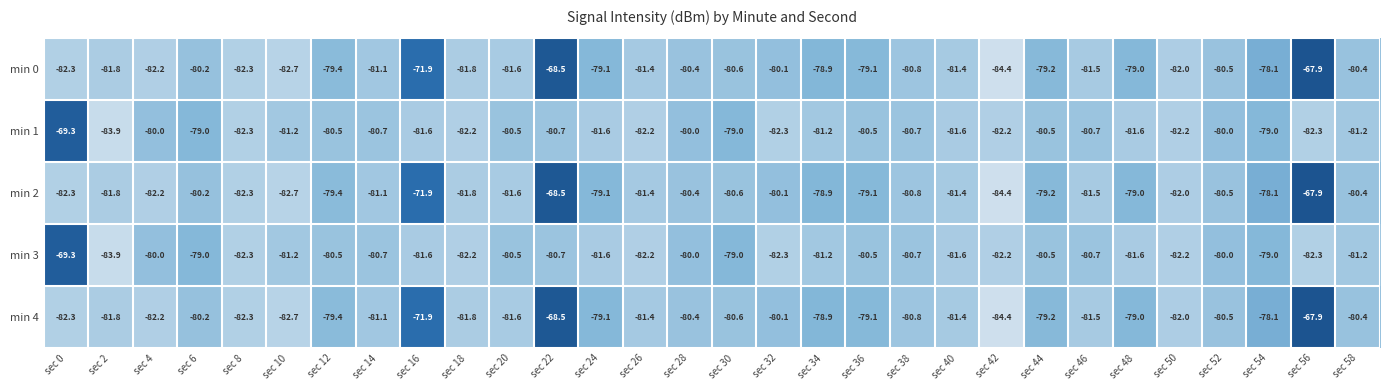

At which category is the sum across all series the highest?

sec 22